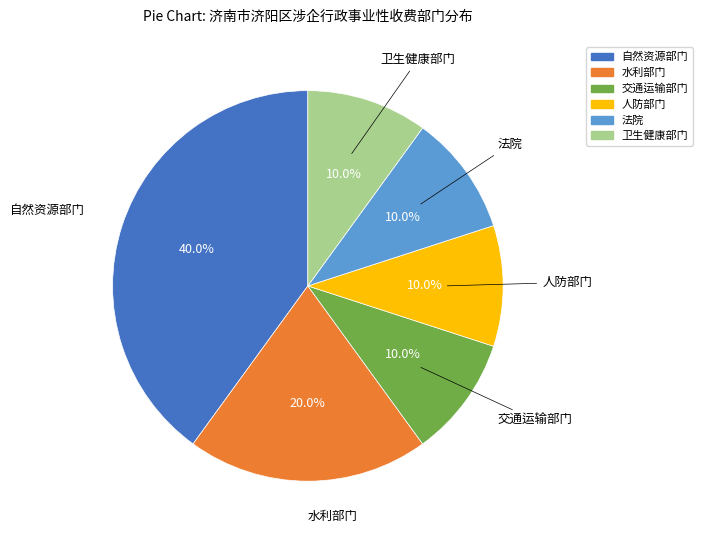

To the nearest percent, what percentage of the pie is 法院?

10%